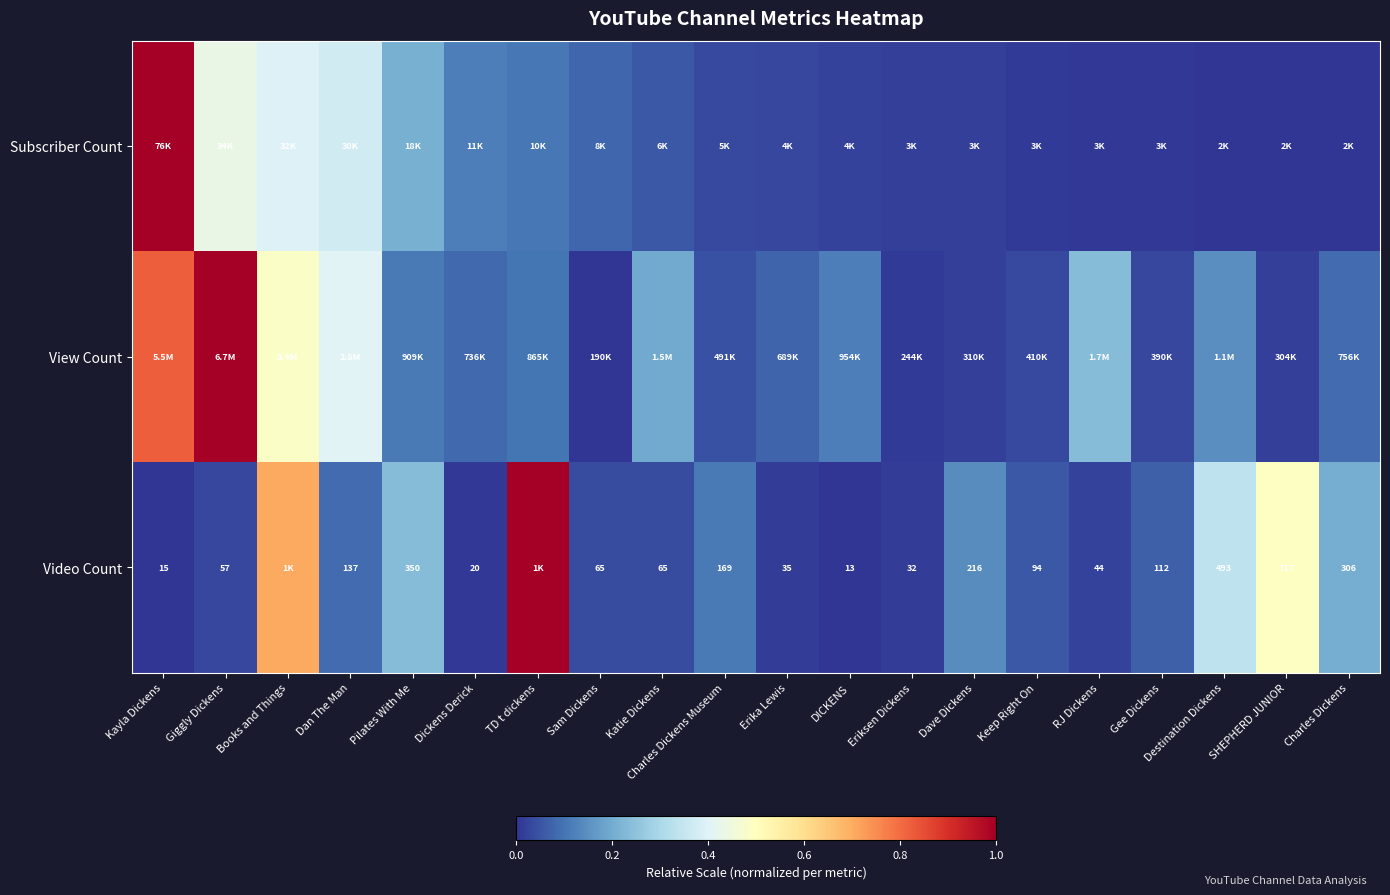

Rank the categories by View Count value from highest to lowest.

Giggly Dickens, Kayla Dickens, Books and Things, Dan The Man, RJ Dickens, Katie Dickens, Destination Dickens, DICKENS, Pilates With Me, TD t dickens, Charles Dickens, Dickens Derick, Erika Lewis, Charles Dickens Museum, Keep Right On, Gee Dickens, Dave Dickens, SHEPHERD JUNIOR, Eriksen Dickens, Sam Dickens